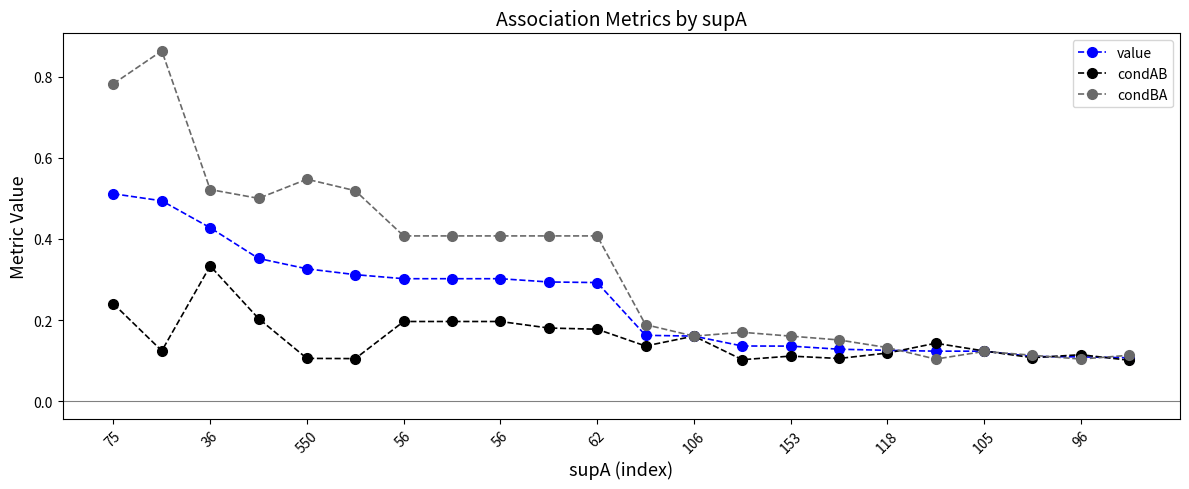

List the series in order of their overall mean, lowest first.

condAB, value, condBA